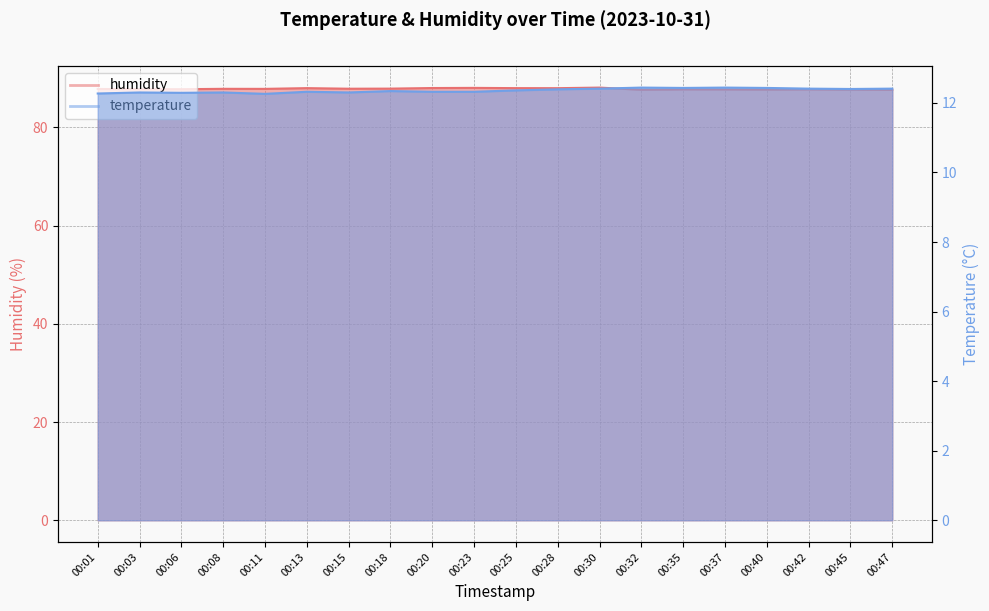

What is the highest value of the temperature series?

12.4